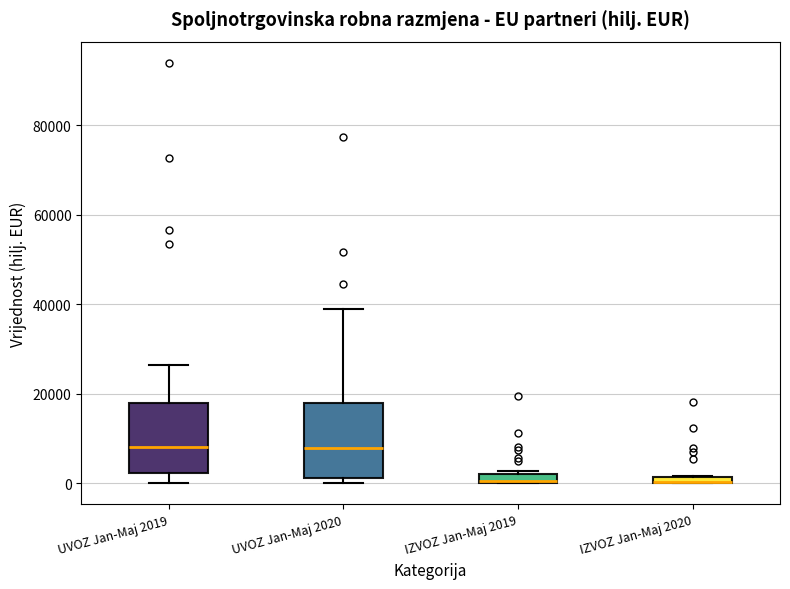

Where is the upper edge of the box for IZVOZ Jan-Maj 2019 on the y-axis? The values are not printed on the chart, so give them approximately, as read against the axis.

2000